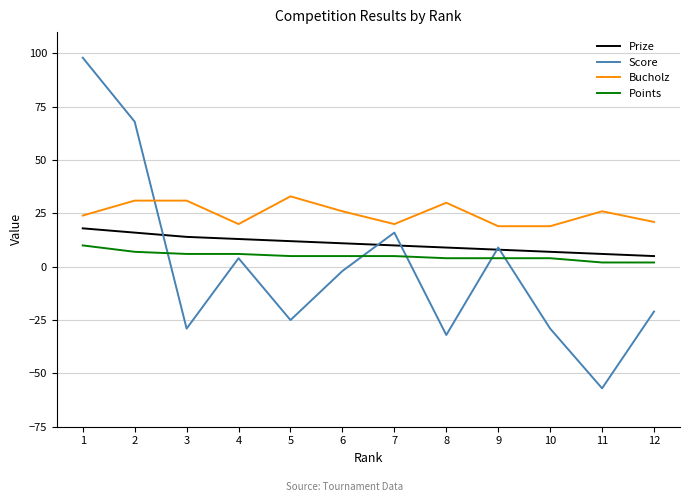

Where does the Points series first go above 5?

1